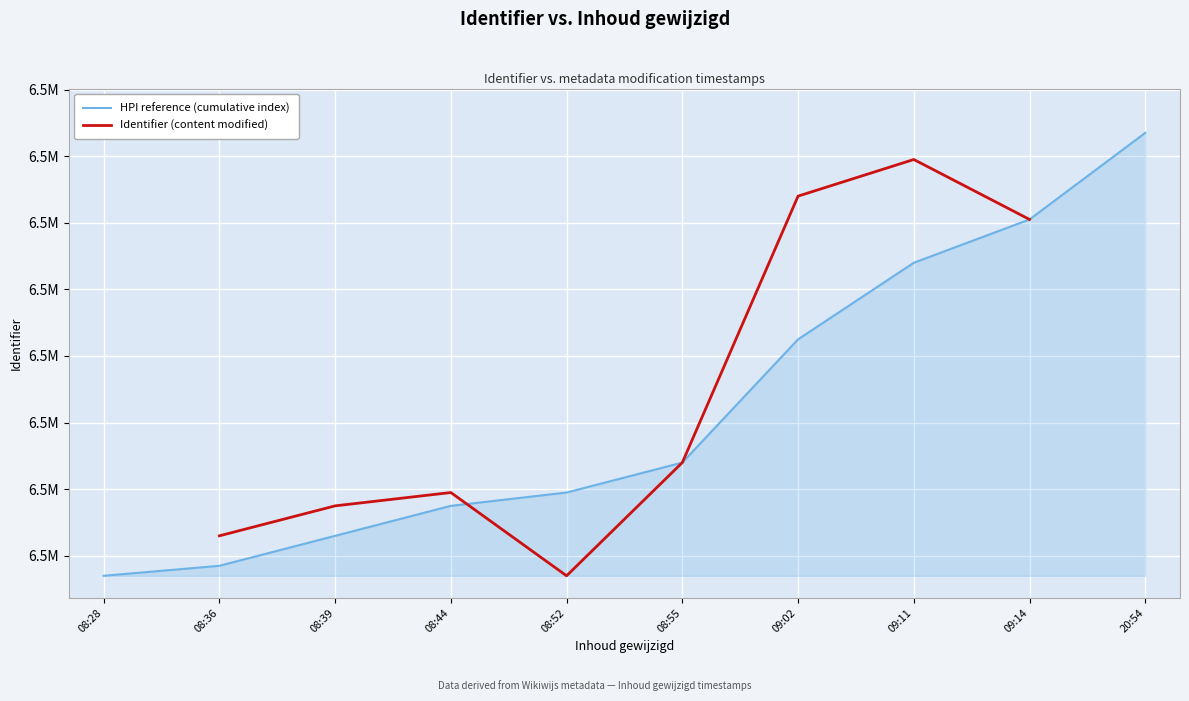

True or false: Identifier (content modified) has more than 1 points higher than both neighbors.

True